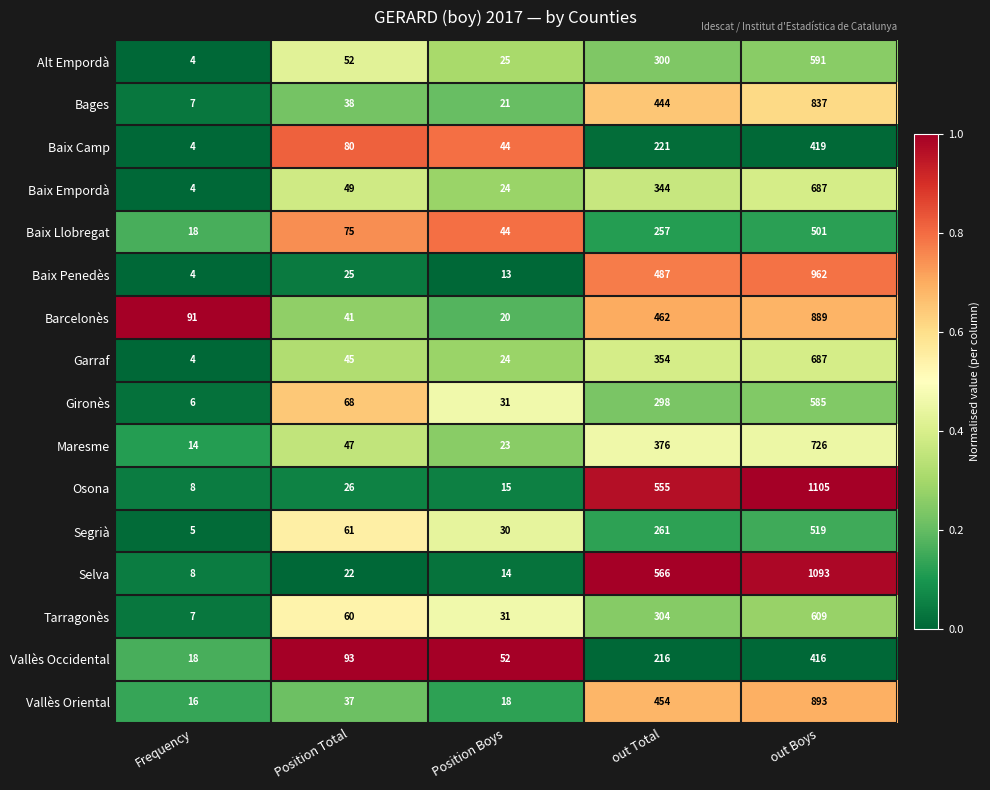

Read the Alt Empordà value at out Total, to the nearest 100.

300